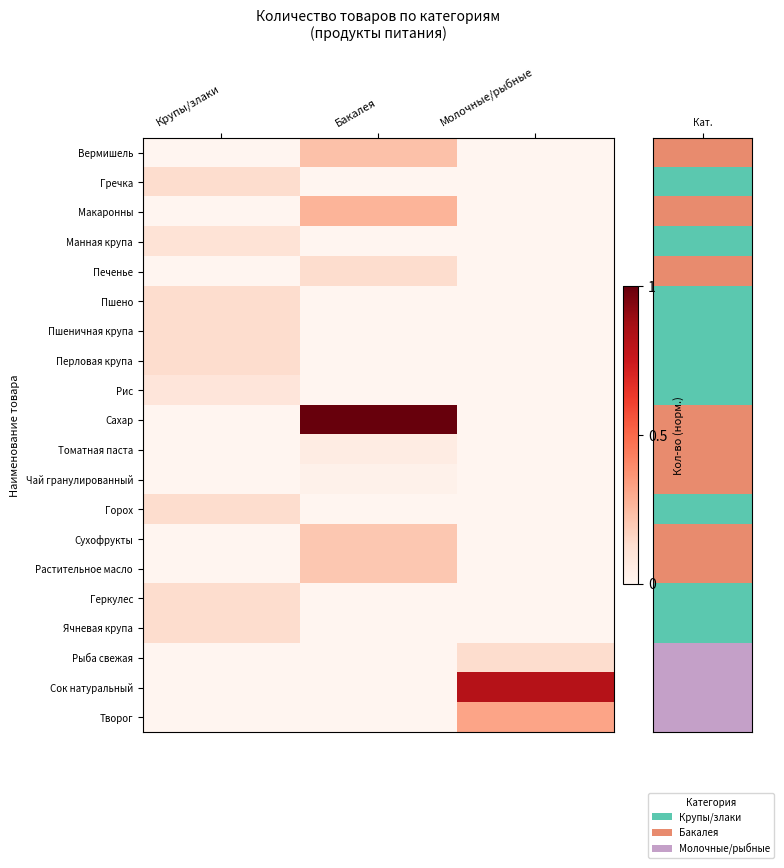

Count the number of data series in this chart.

20